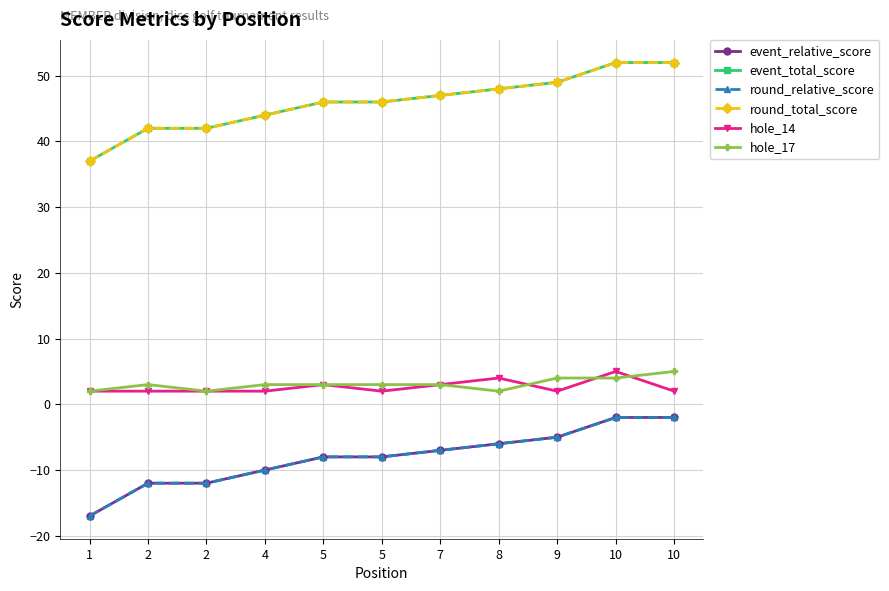

Is it true that event_total_score equals 48 at 8?

True